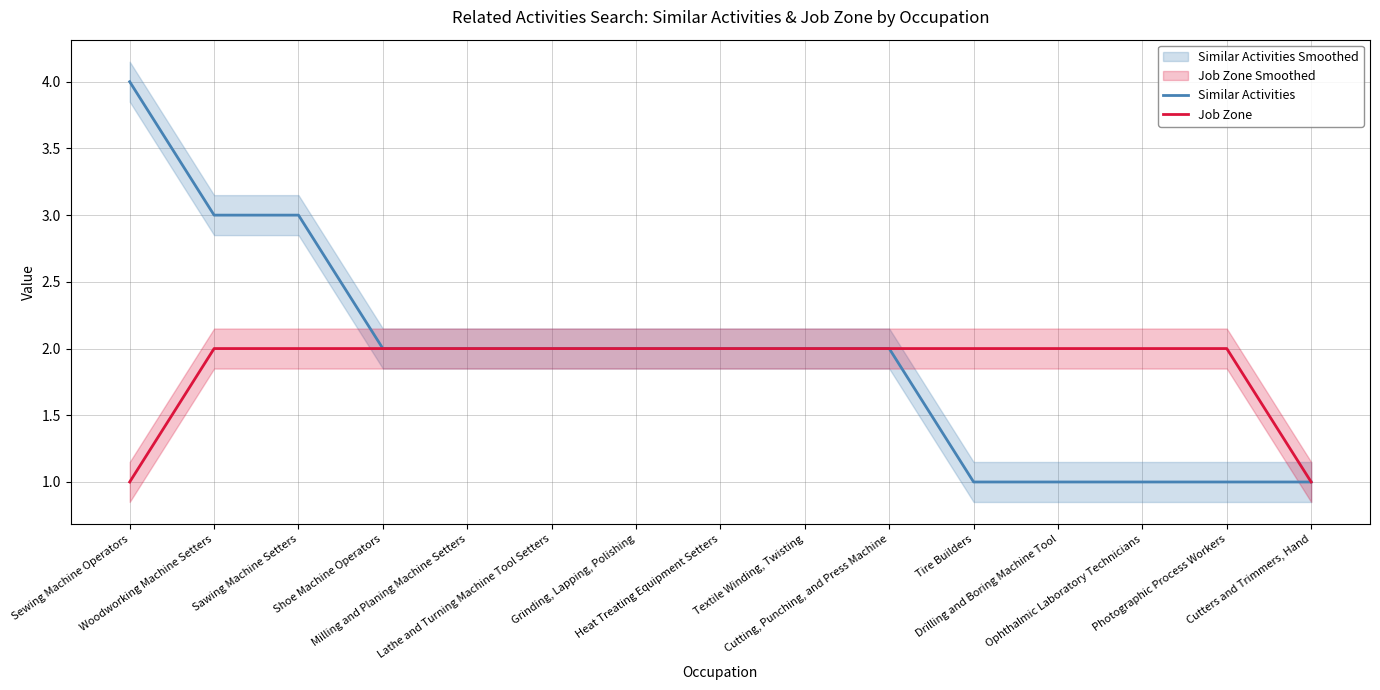

At which label does Similar Activities reach its peak?

Sewing Machine Operators